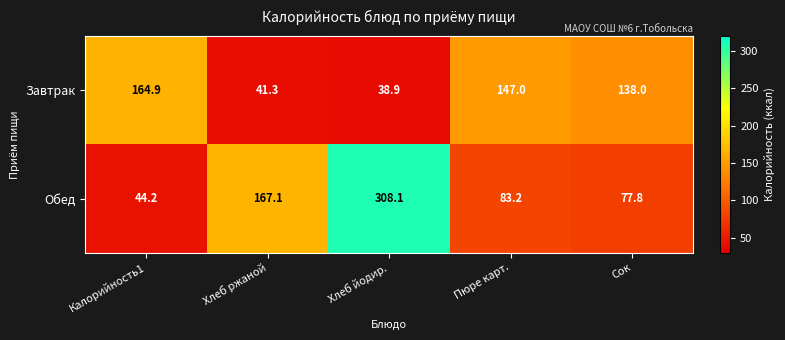

What is the maximum value shown in the chart?

308.1